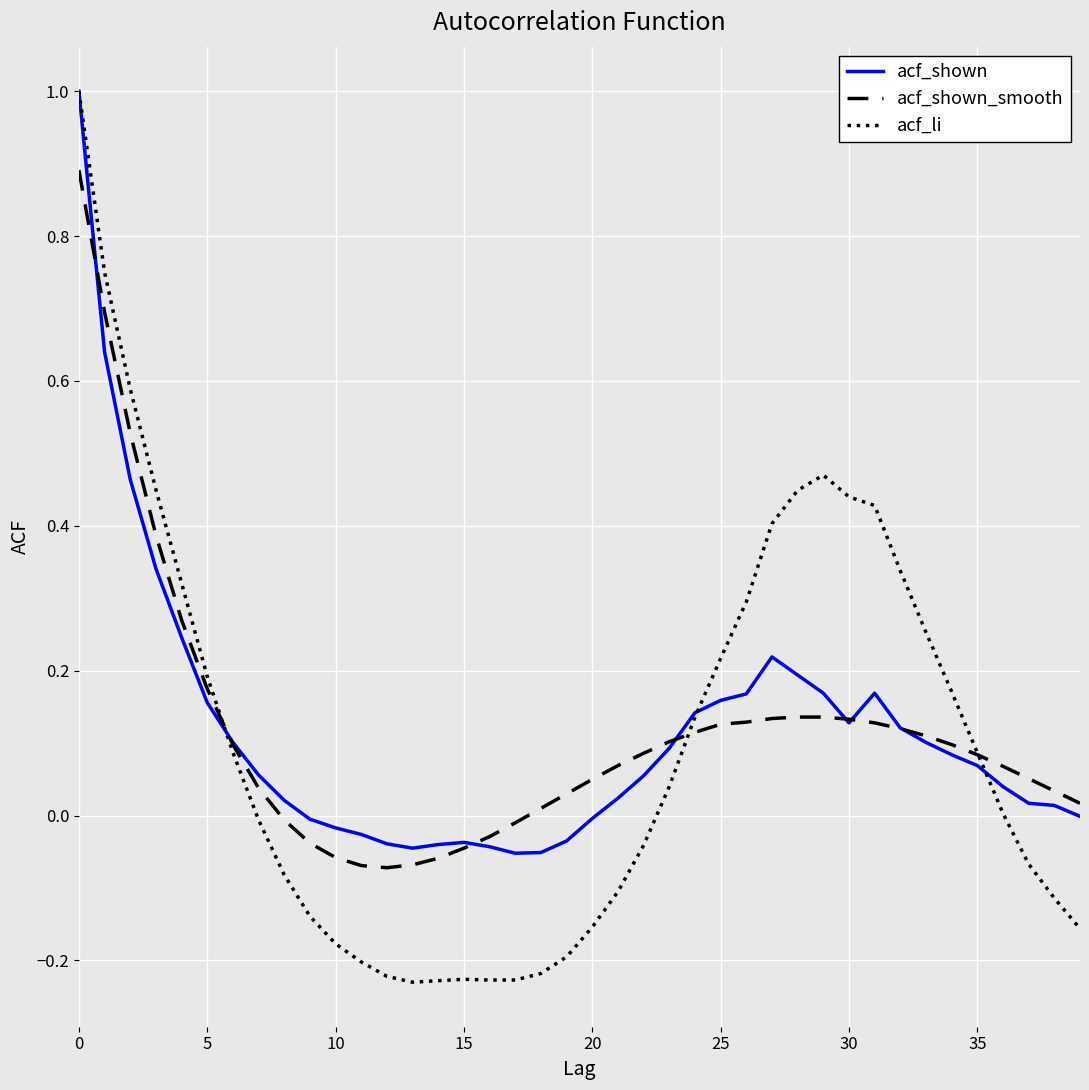

Which series has the largest range (max minus min)?

acf_li